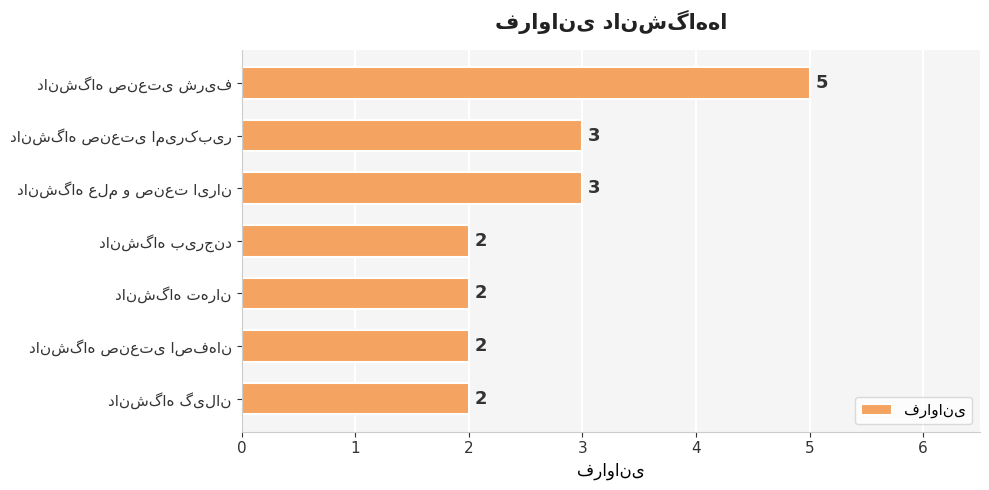

What is the value of the 3rd bar from the top?

3